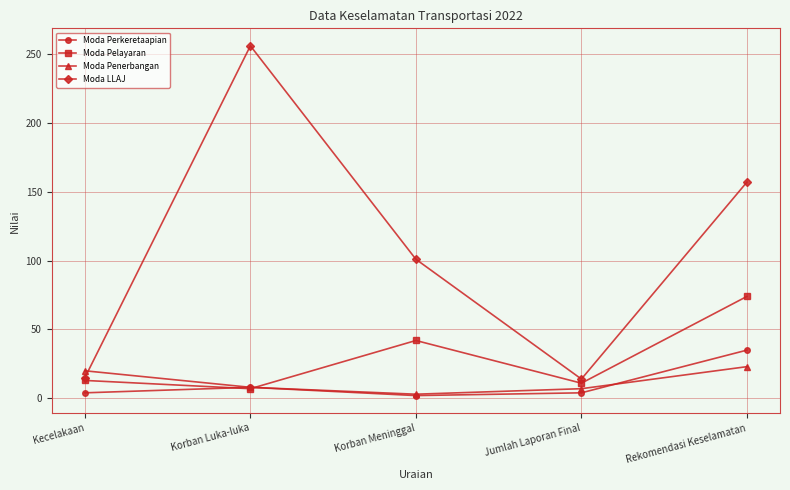

Where does the Moda LLAJ series first go above 101?

Korban Luka-luka